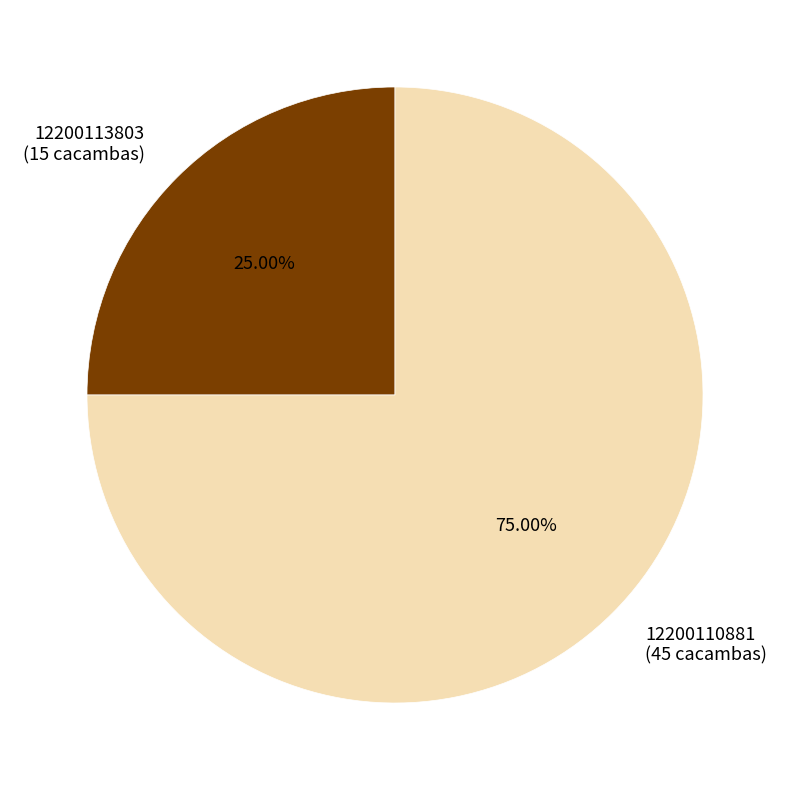

To the nearest percent, what percentage of the pie is 12200113803?

25%